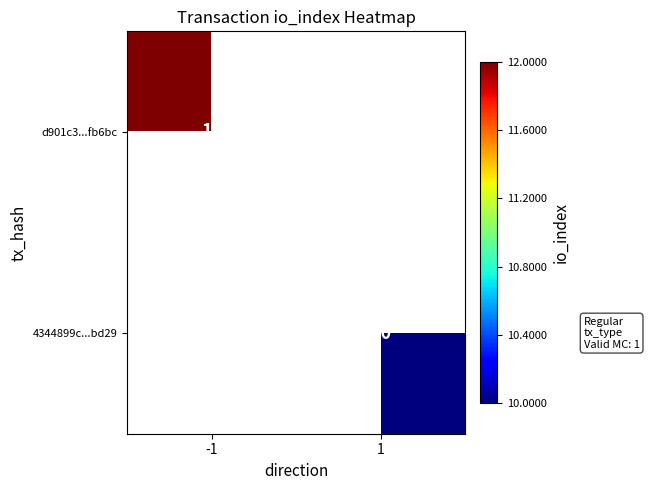

The d901c3...fb6bc series shows 12 at -1. True or false?

True